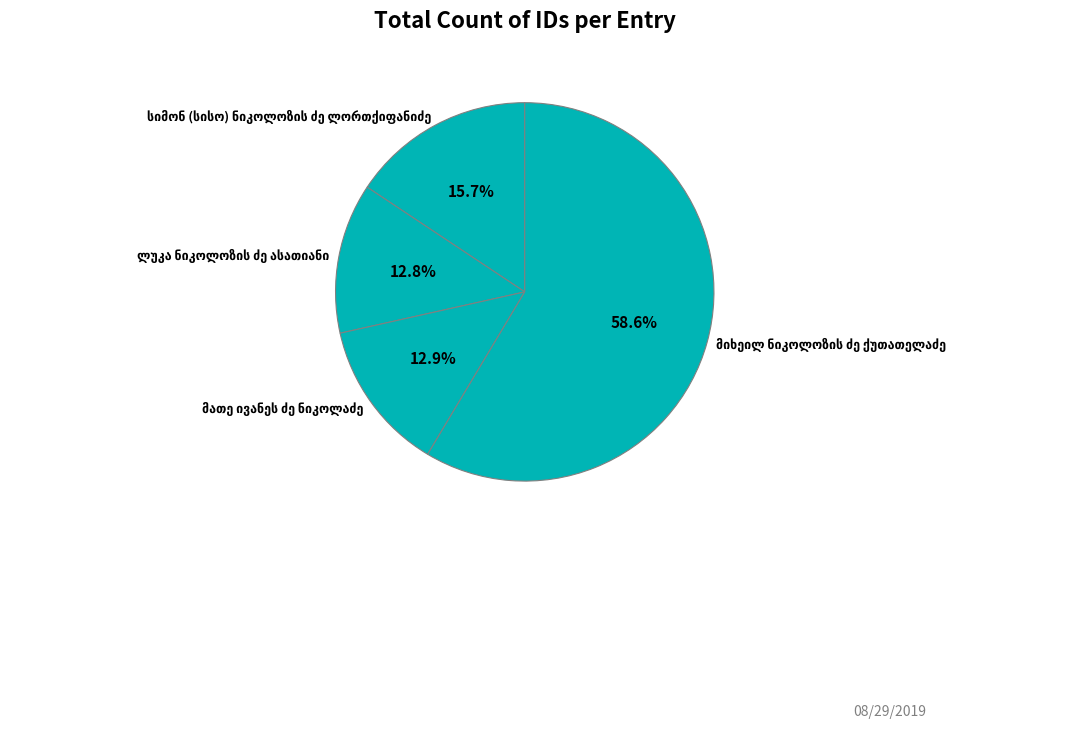

Does any single category account for the majority?

Yes